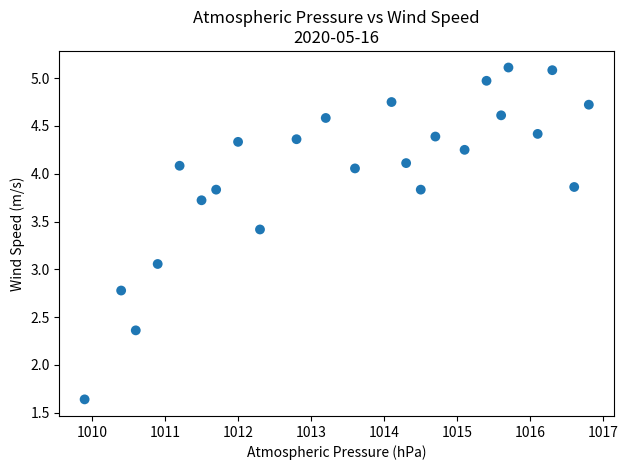

What is the range of Y values (max minus min)?

3.5